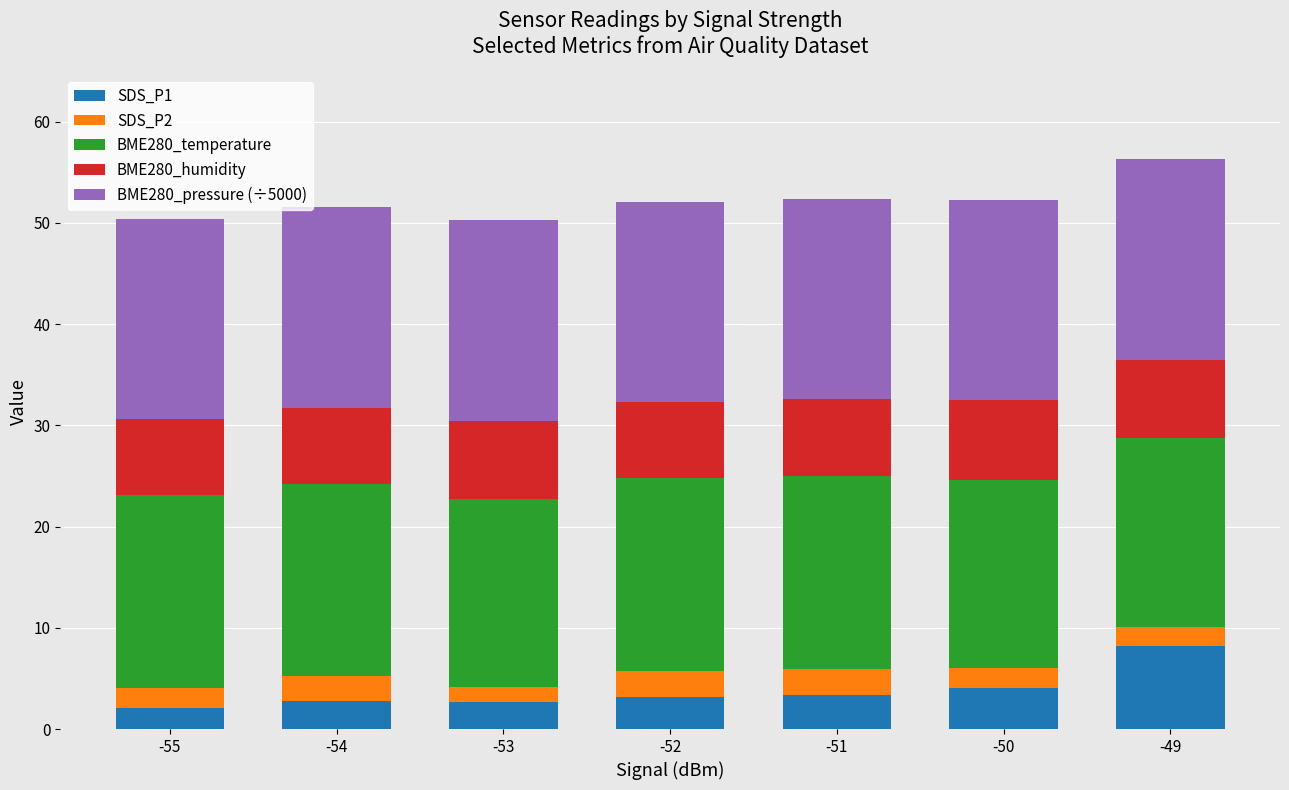

What is the average value of the SDS_P1 series?

3.8